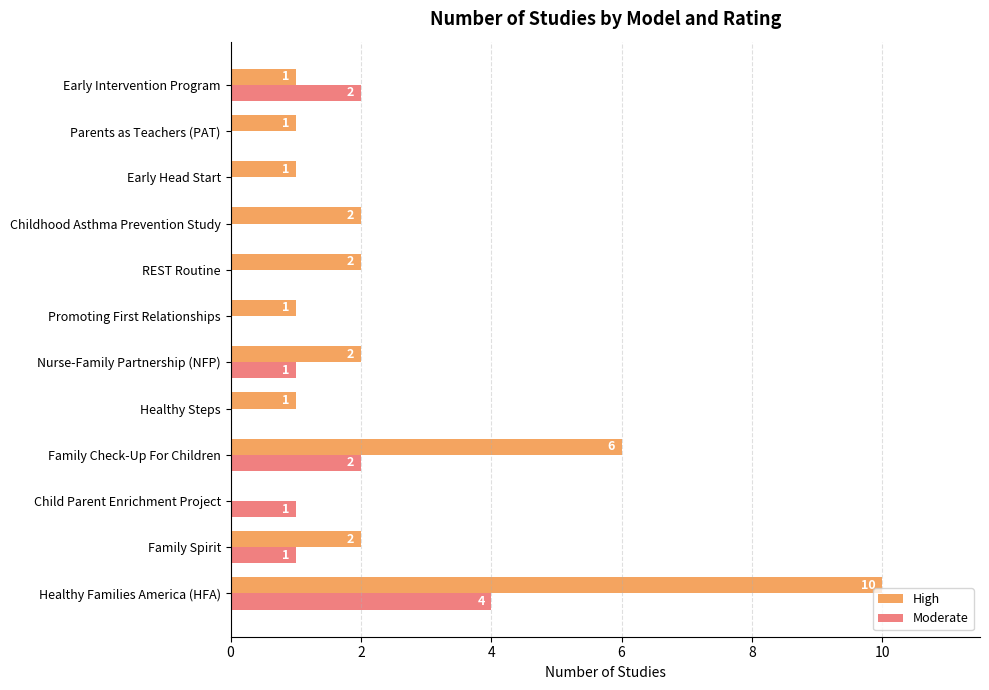

What is the sum of all High values?

29